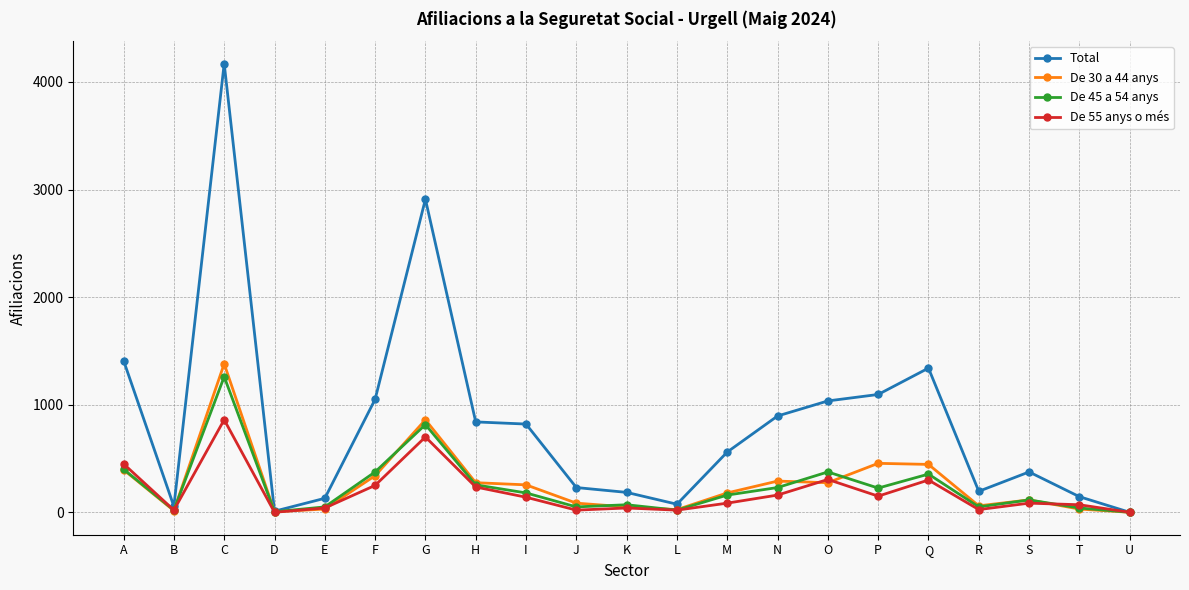

Does the chart have visible grid lines?

Yes